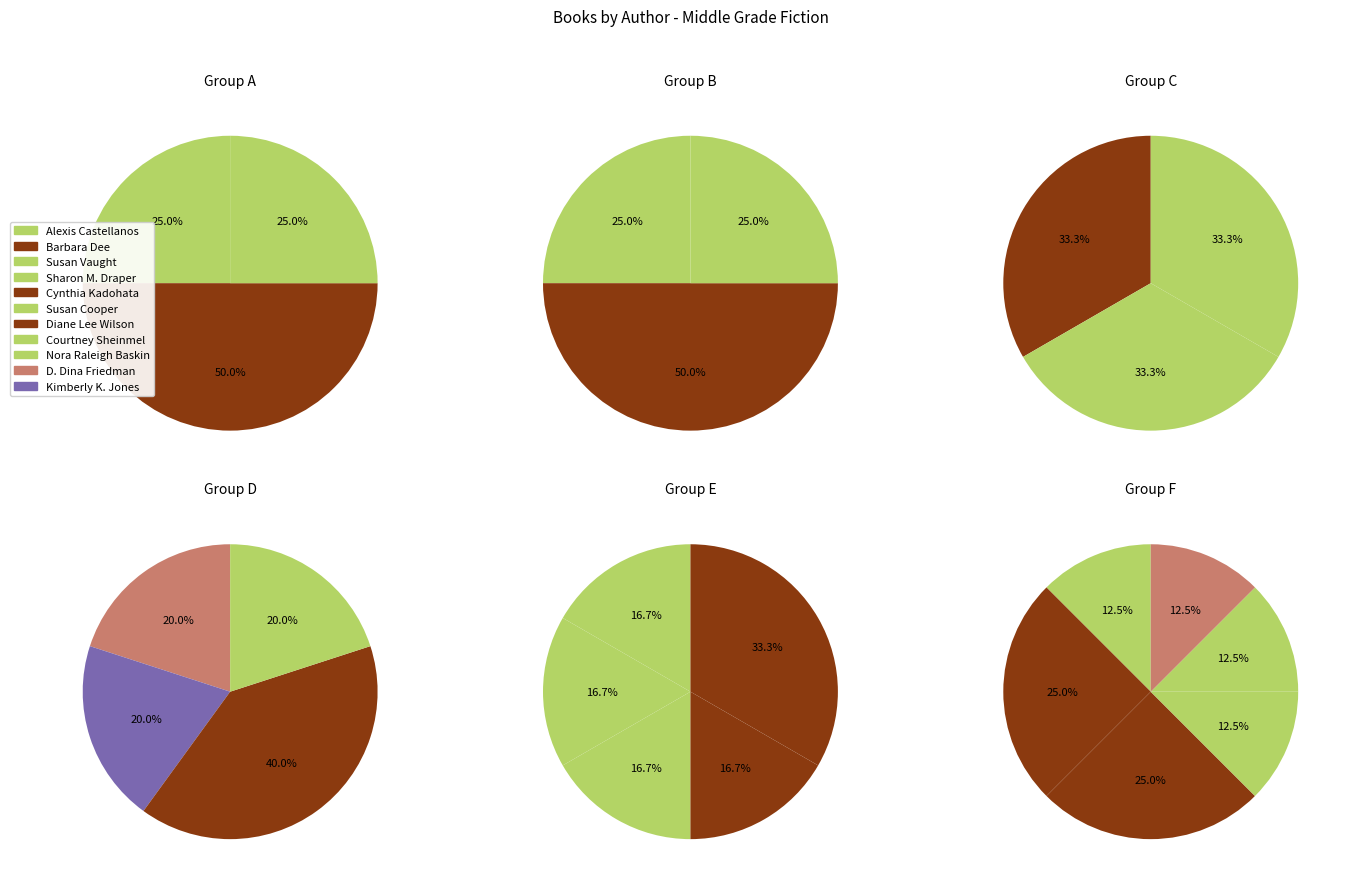

Rank the categories by value from lowest to highest.

Alexis Castellanos, Susan Vaught, Sharon M. Draper, Susan Cooper, Diane Lee Wilson, Courtney Sheinmel, Nora Raleigh Baskin, D. Dina Friedman, Kimberly K. Jones, Barbara Dee, Cynthia Kadohata